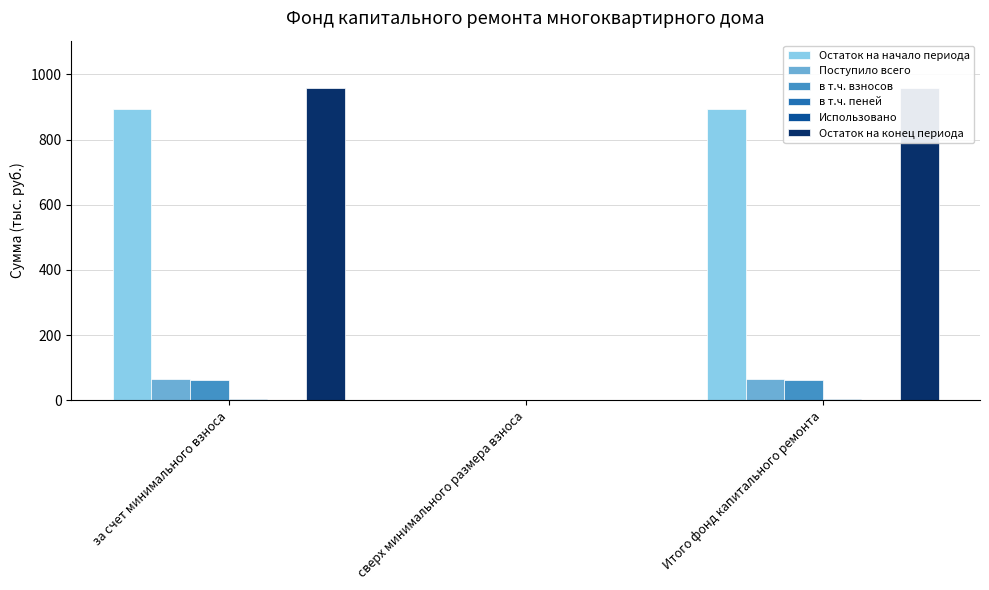

How many bars are there in each group?

6